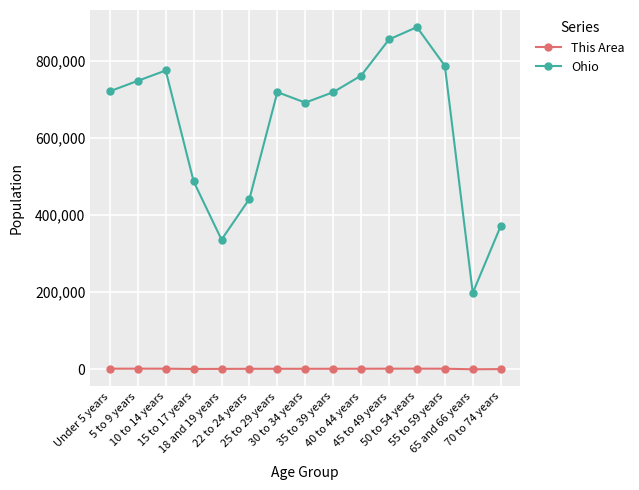

In Ohio, how many points are lower than both neighbors (excluding endpoints)?

3